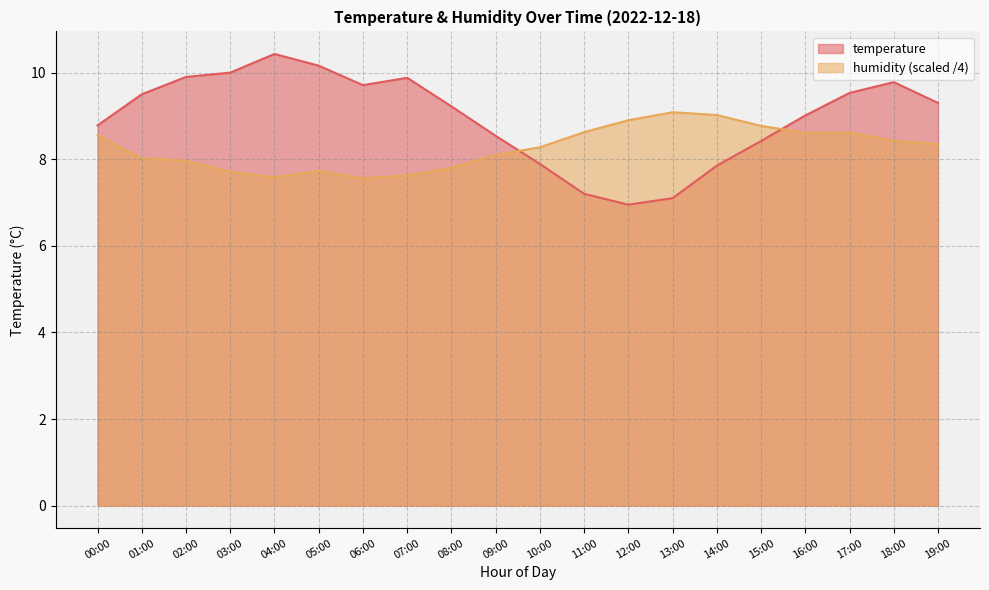

How many lines are shown in the chart?

2